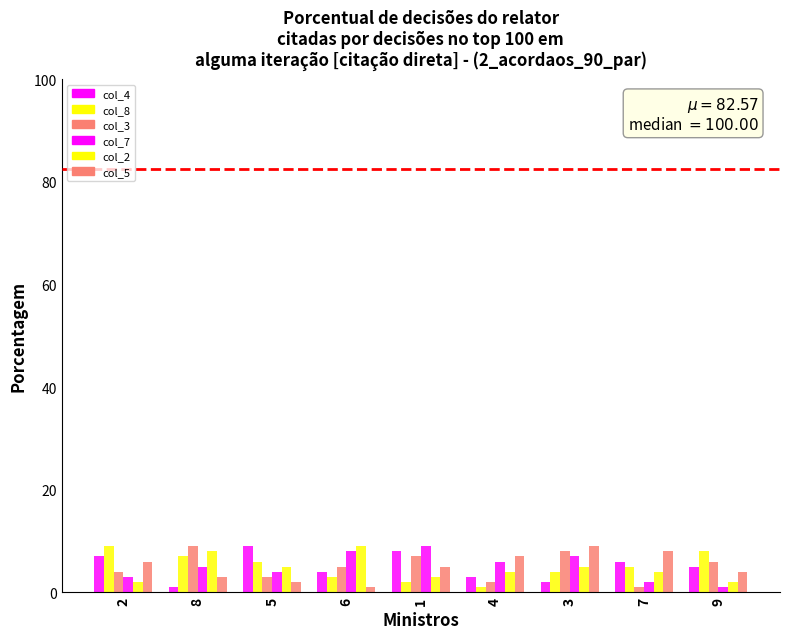

How many series are shown in this chart?

6